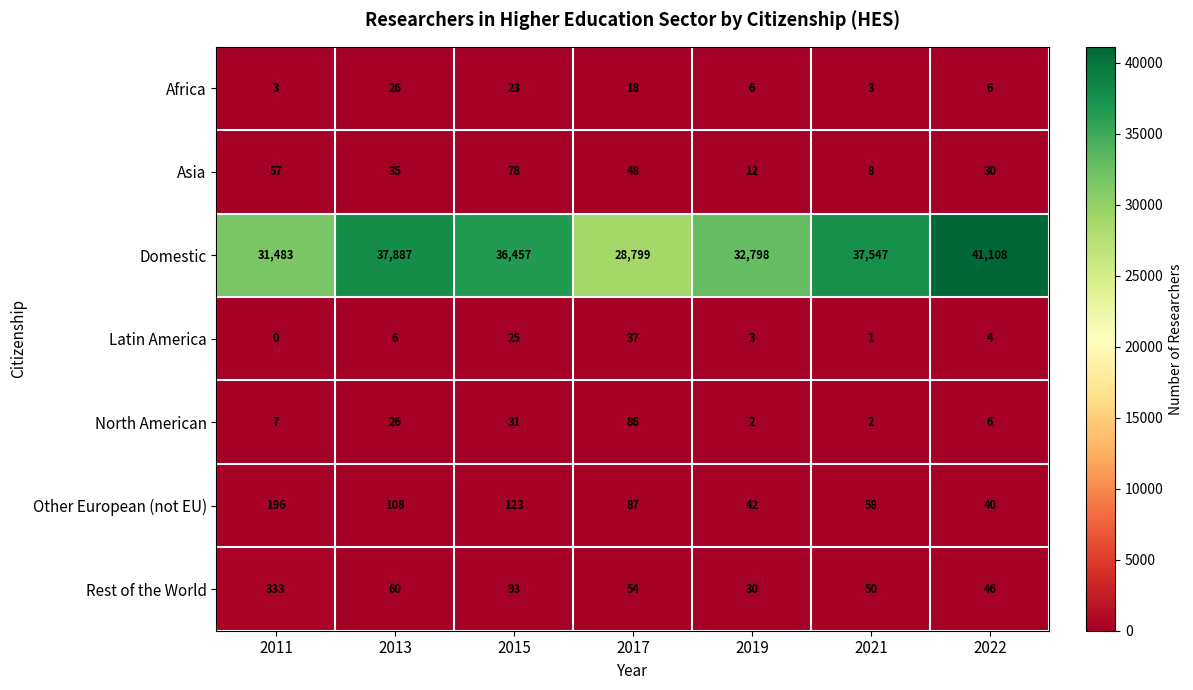

The value of Latin America at 2022 is 2. True or false?

False